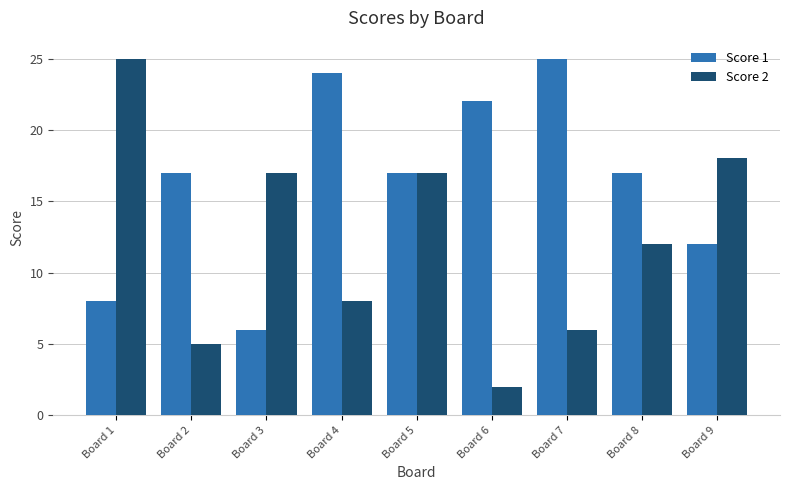

What is the sum of the Score 2 values at Board 9 and Board 2?

23